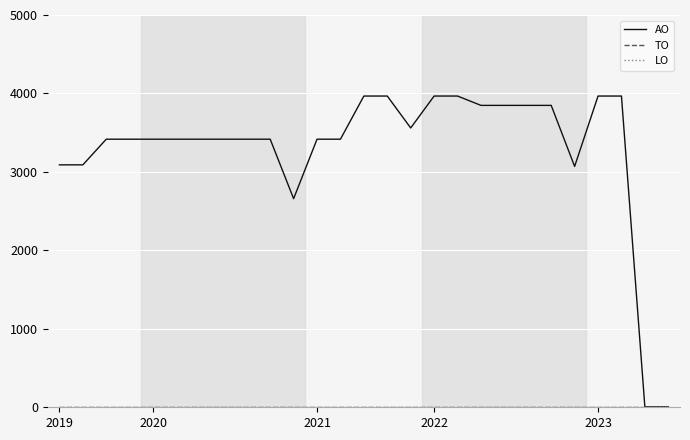

Is this an area chart (filled region under the line)?

No